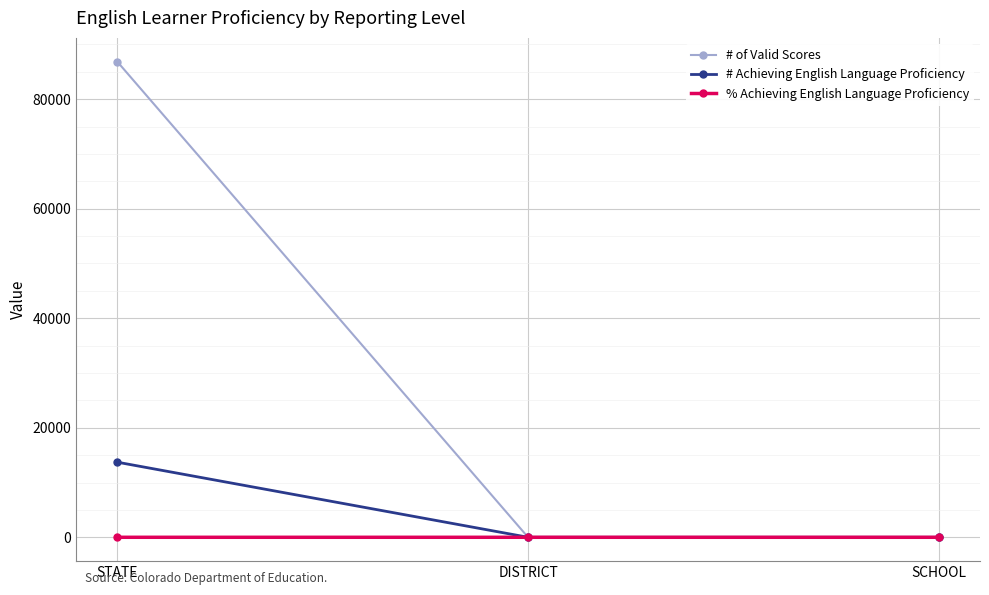

Is it true that # of Valid Scores equals 0.0 at DISTRICT?

True